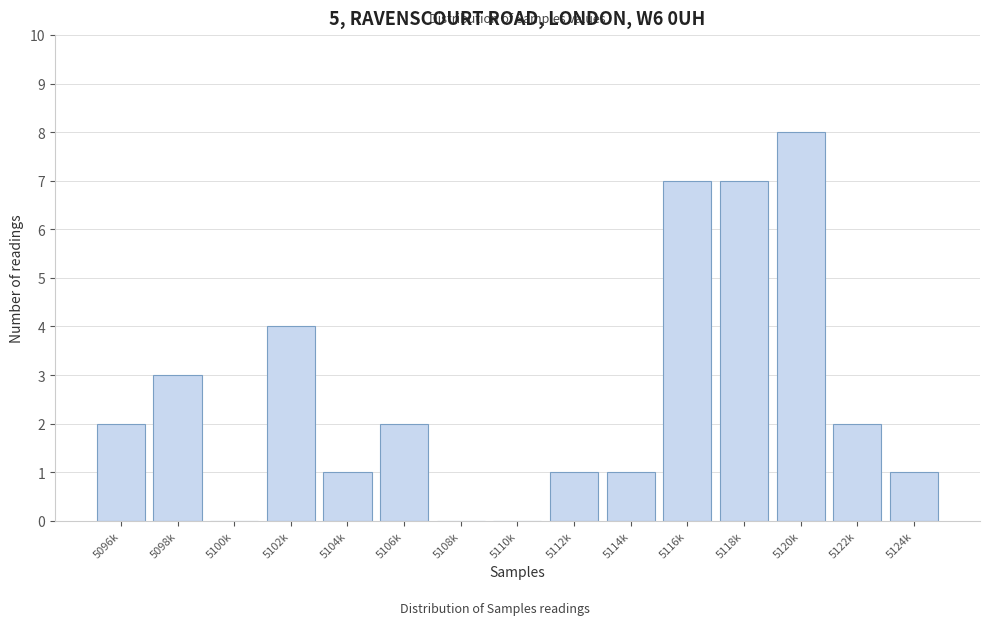

Reading right to left, transcribe all the data shown in this chart.

5124k=1	5122k=2	5120k=8	5118k=7	5116k=7	5114k=1	5112k=1	5110k=0	5108k=0	5106k=2	5104k=1	5102k=4	5100k=0	5098k=3	5096k=2